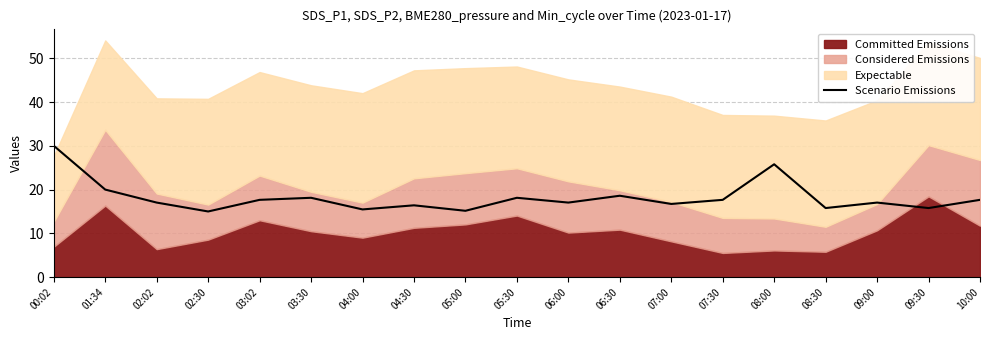

How many data points are above 17?

12